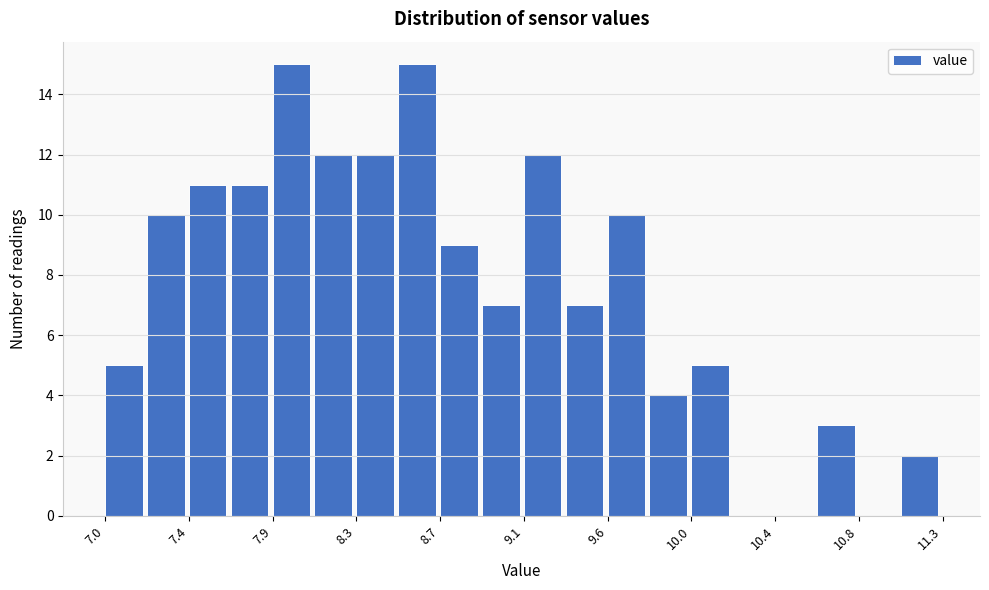

How tall is the bar that spans 10.65 to 10.85 on the x-axis? Neither the bar edges nor the heights are printed on the chart, so give them approximately, as read against the axes.

3